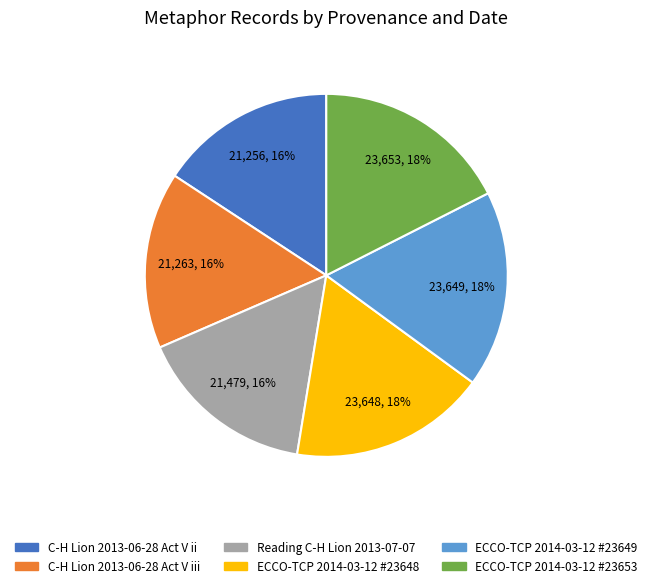

To the nearest percent, what is the difference between the largest and smallest slice percentages?

2%